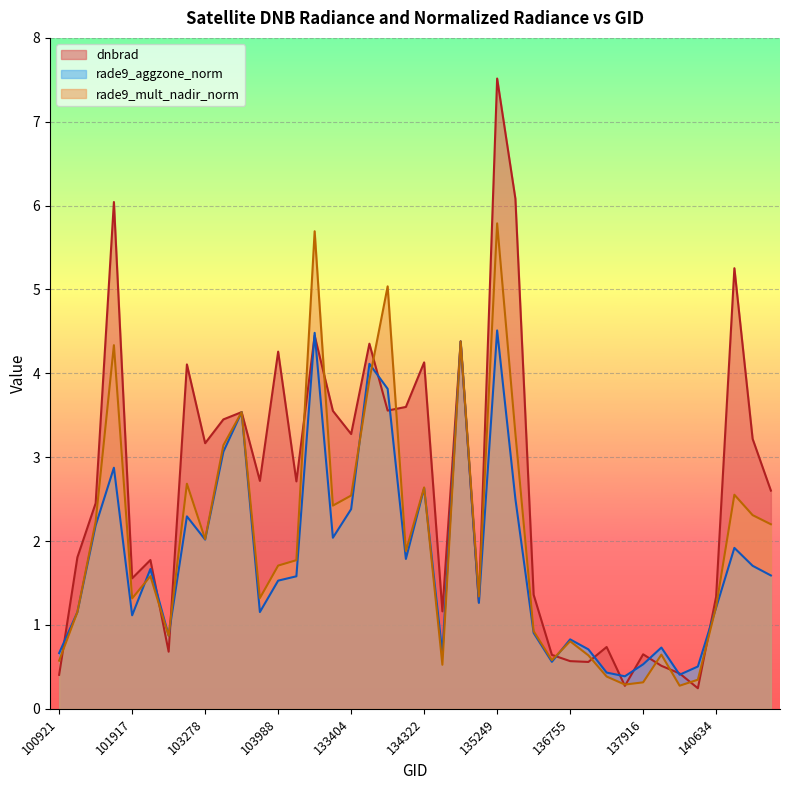

What are all the series names shown in the legend?

dnbrad, rade9_aggzone_norm, rade9_mult_nadir_norm